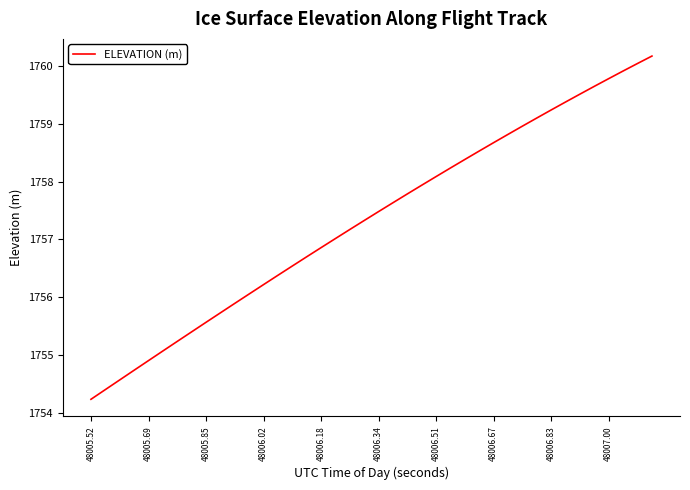

What is the smallest value displayed?

1754.2